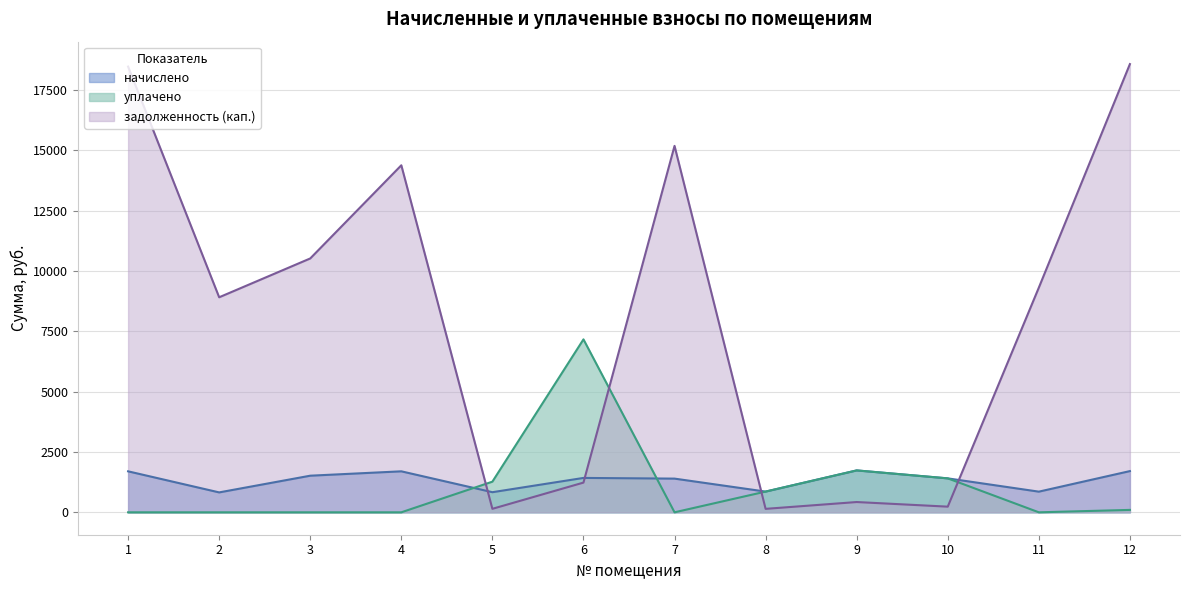

Reading right to left, transcribe all the data shown in this chart.

начислено: 12=1707.7	11=856.1	10=1406.2	9=1735.6	8=858.6	7=1396.0	6=1424.6	5=833.2	4=1698.1	3=1516.9	2=824.8	1=1698.1
уплачено: 12=100.0	11=0.0	10=1406.2	9=1735.6	8=858.5	7=0.0	6=7165.1	5=1269.9	4=0.0	3=0.0	2=0.0	1=0.0
задолженность (кап.): 12=18570.3	11=9309.6	10=234.4	9=425.6	8=143.1	7=15181.3	6=1231.1	5=144.4	4=14377.7	3=10517.5	2=8908.8	1=18466.6